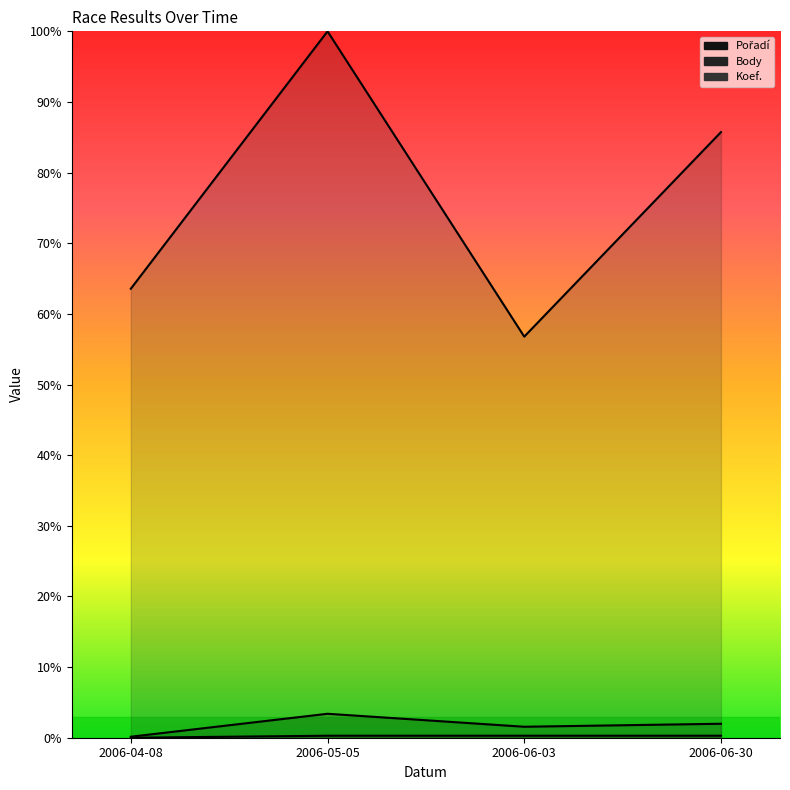

Count the number of data series in this chart.

3